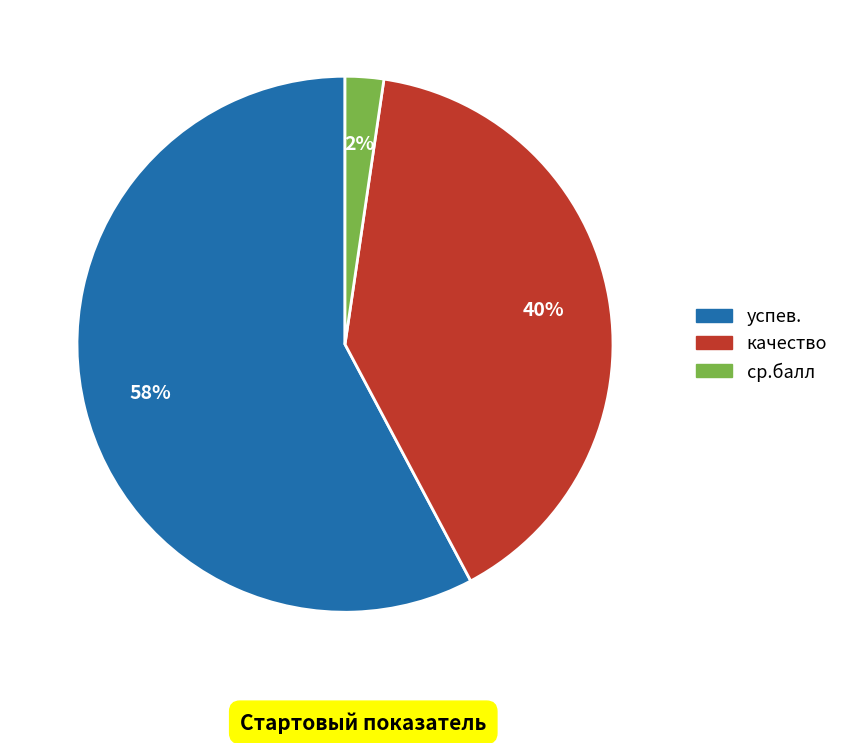

Is the sum of ср.балл and качество greater than half?

No